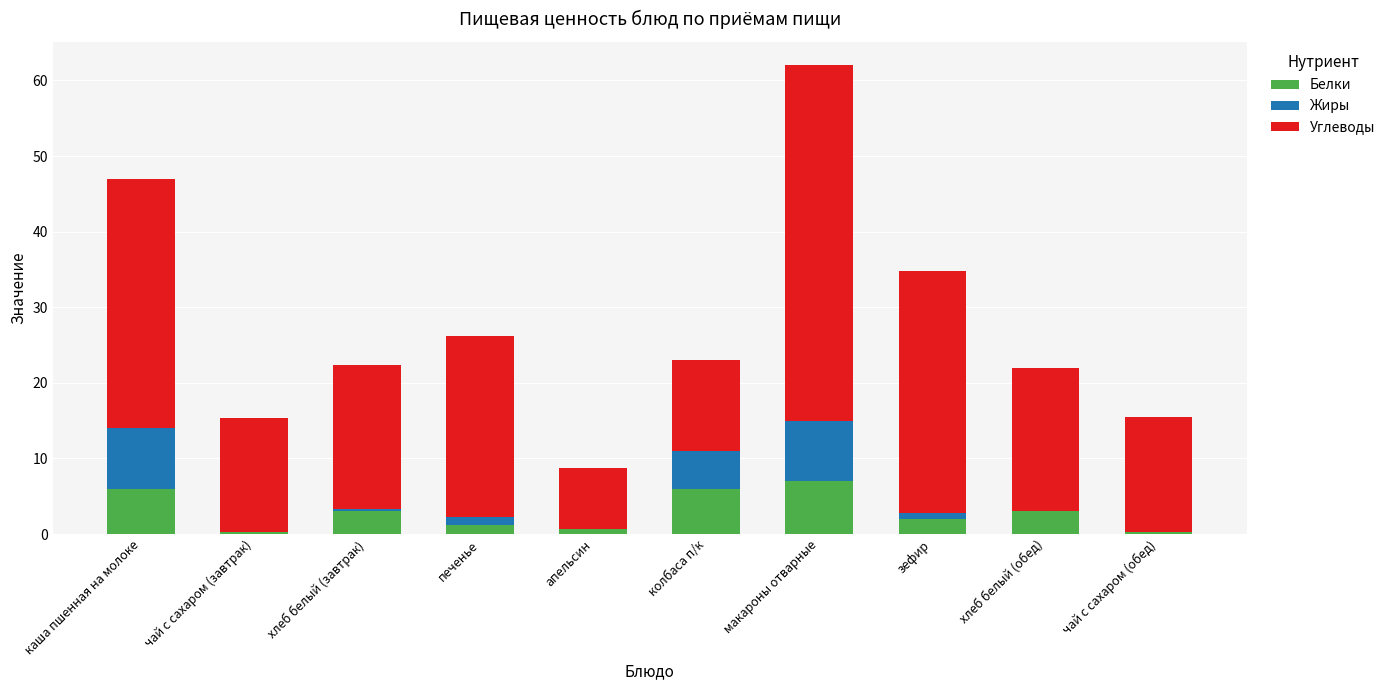

What is the maximum value for Белки?

7.0